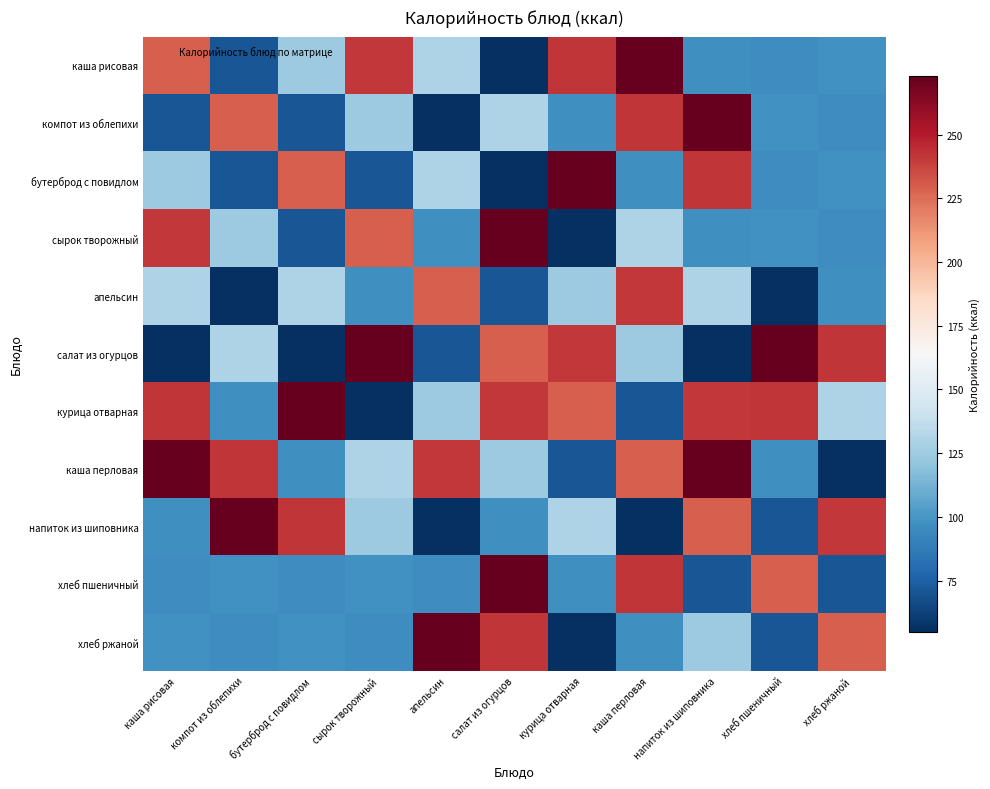

What is the minimum value shown in the chart?

55